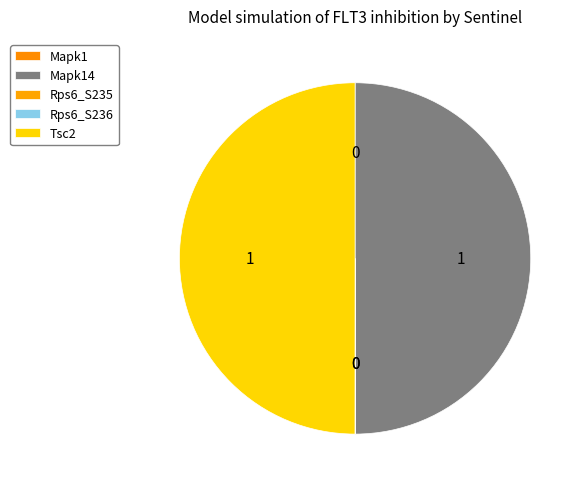

Which slice is the smallest?

Mapk1